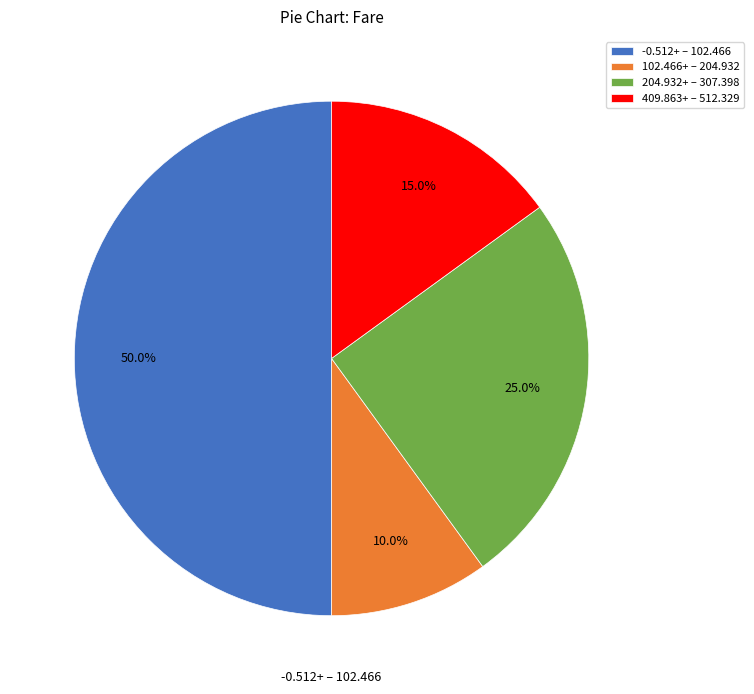

What is the smallest slice in the pie chart?

102.466+ – 204.932